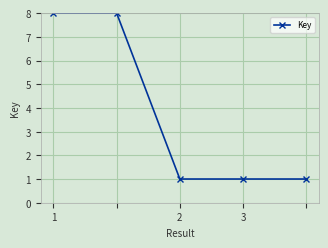

Reading left to right, extract all data points from this chart.

8.0	8.0	1.0	1.0	1.0